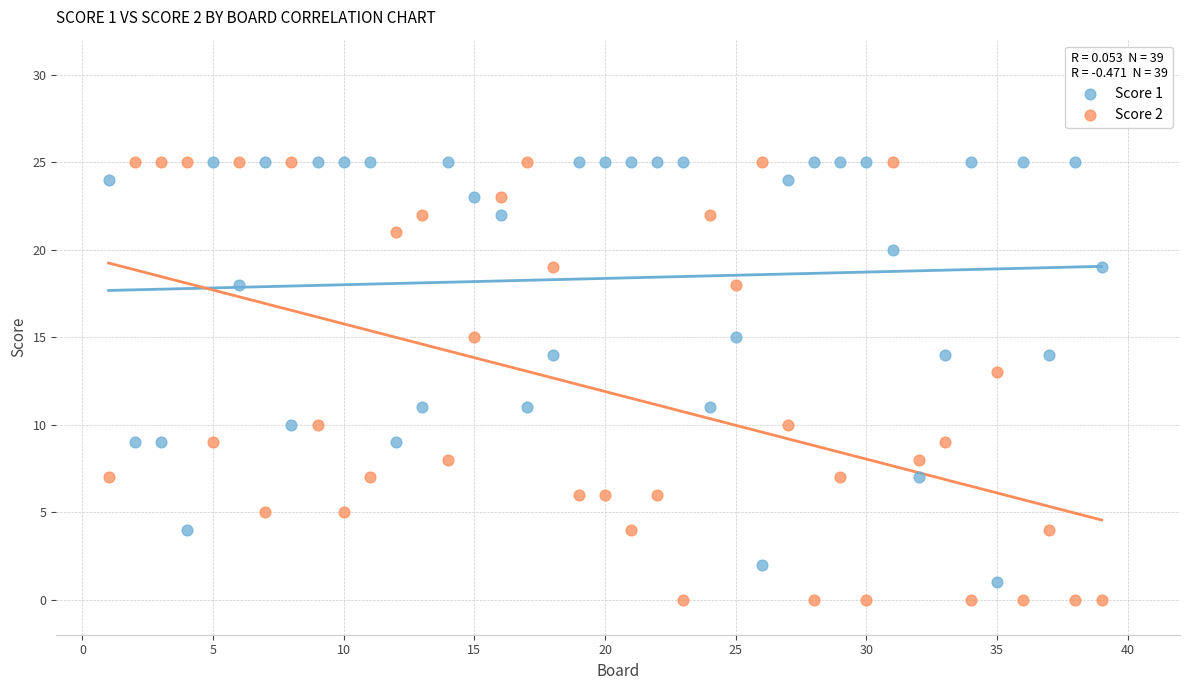

Which series has the largest Y range (max minus min)?

Score 2